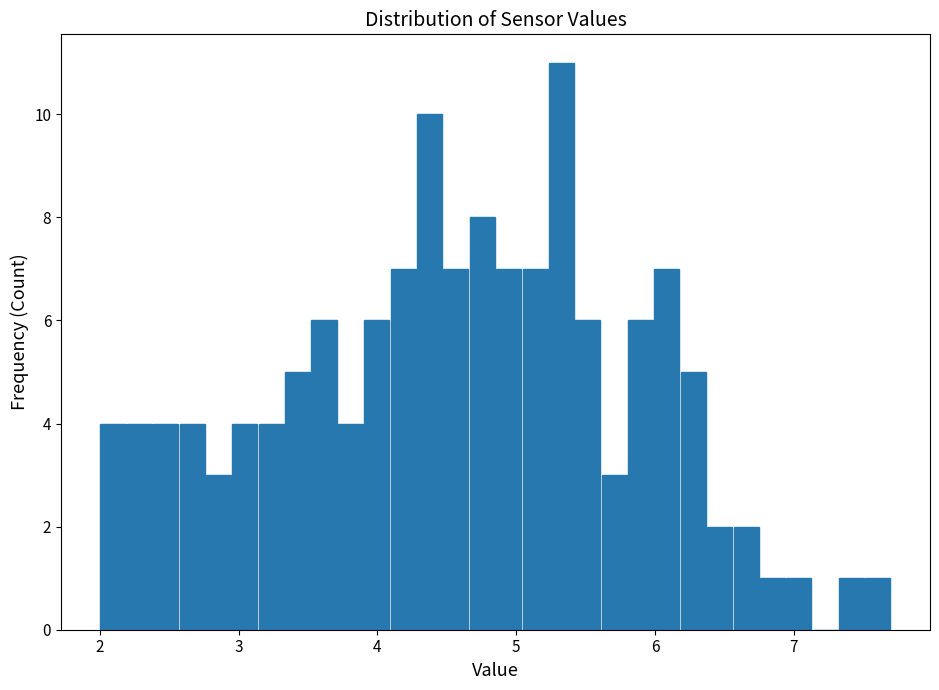

Around what value on the x-axis is the tallest bar? Give the approximate position of its centre, as read against the axis.

5.3